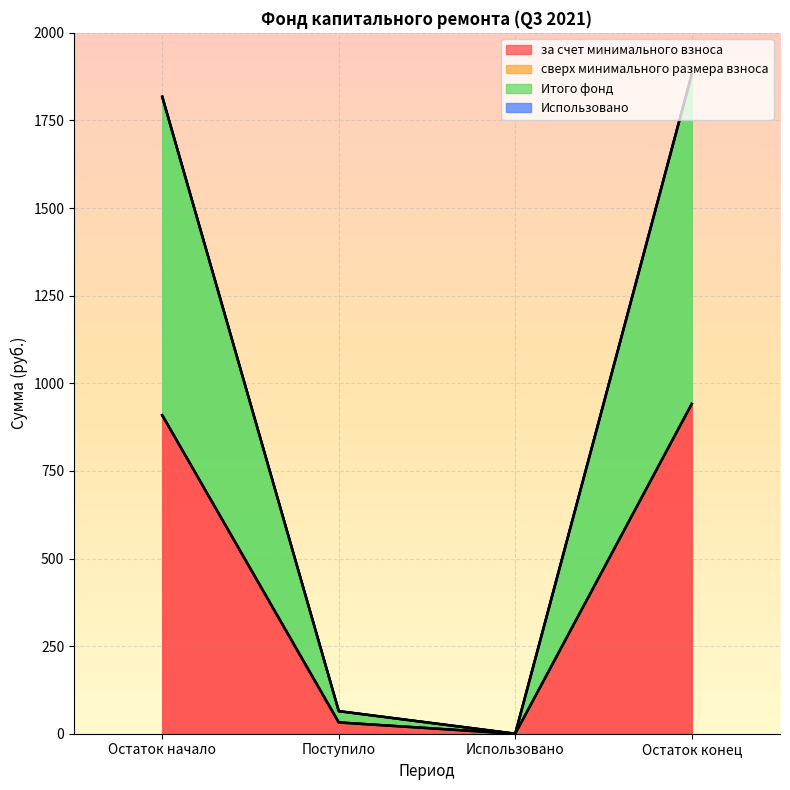

At how many categories does at least one series exceed 840?

2